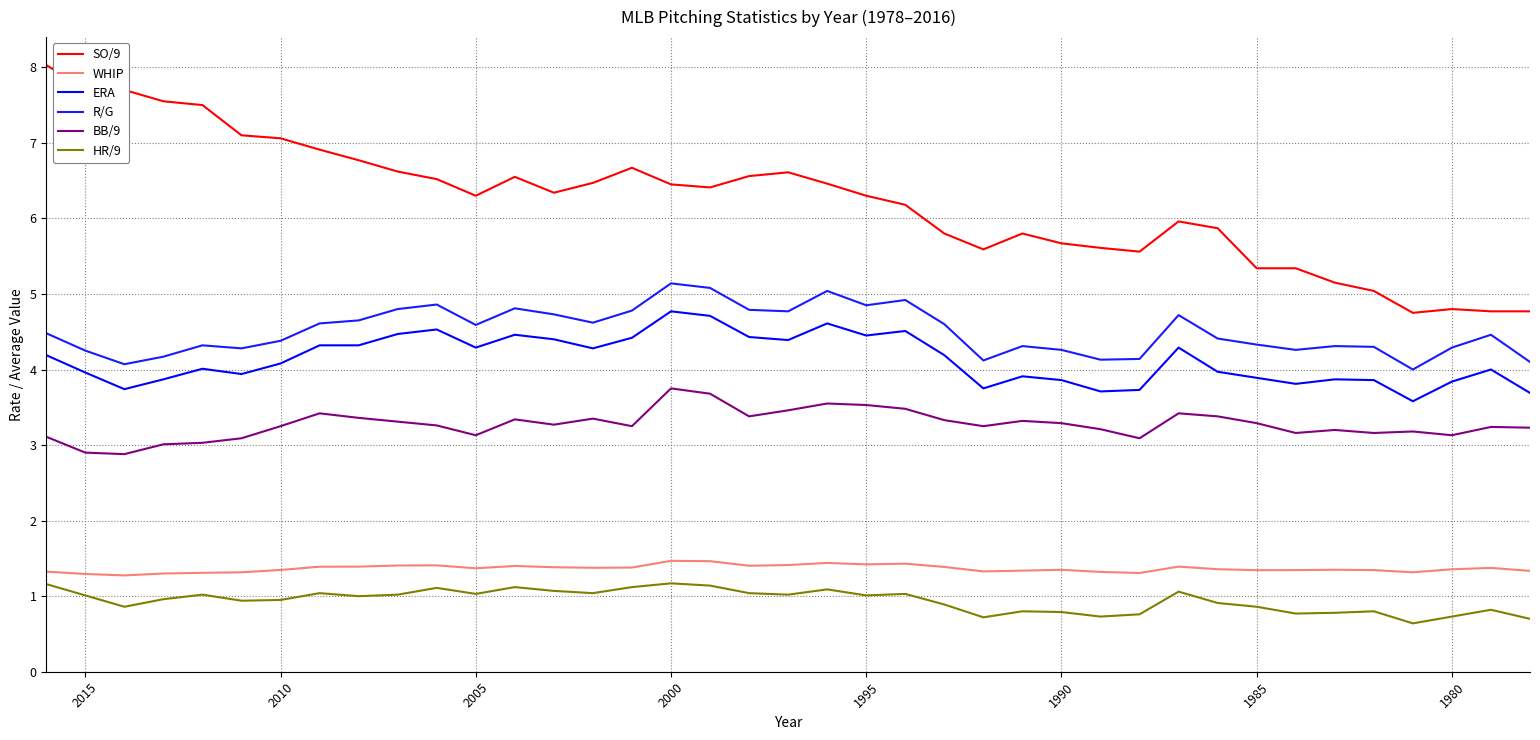

How many data points in ERA are above 4?

21